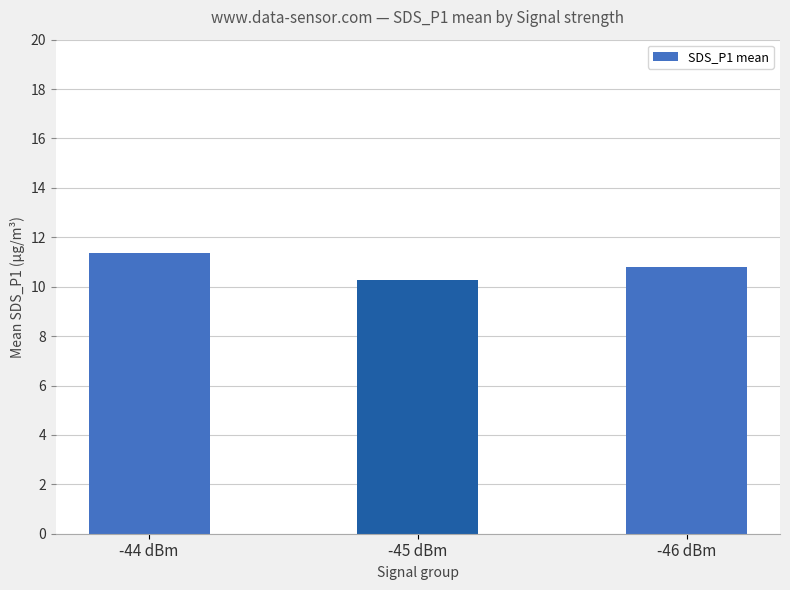

List the labels in order of value, largest first.

-44 dBm, -46 dBm, -45 dBm